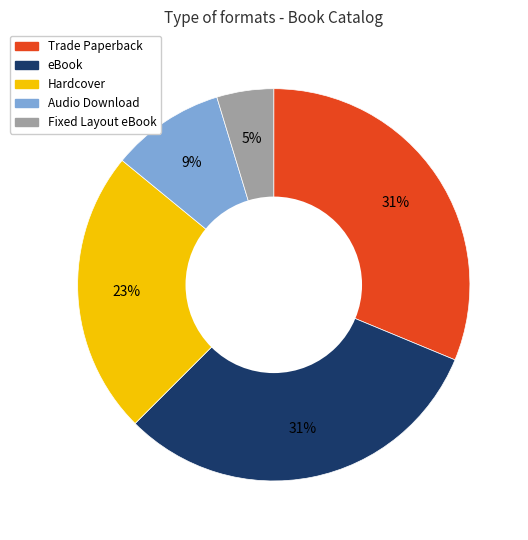

To the nearest percent, what is the combined percentage of eBook and Hardcover?

55%